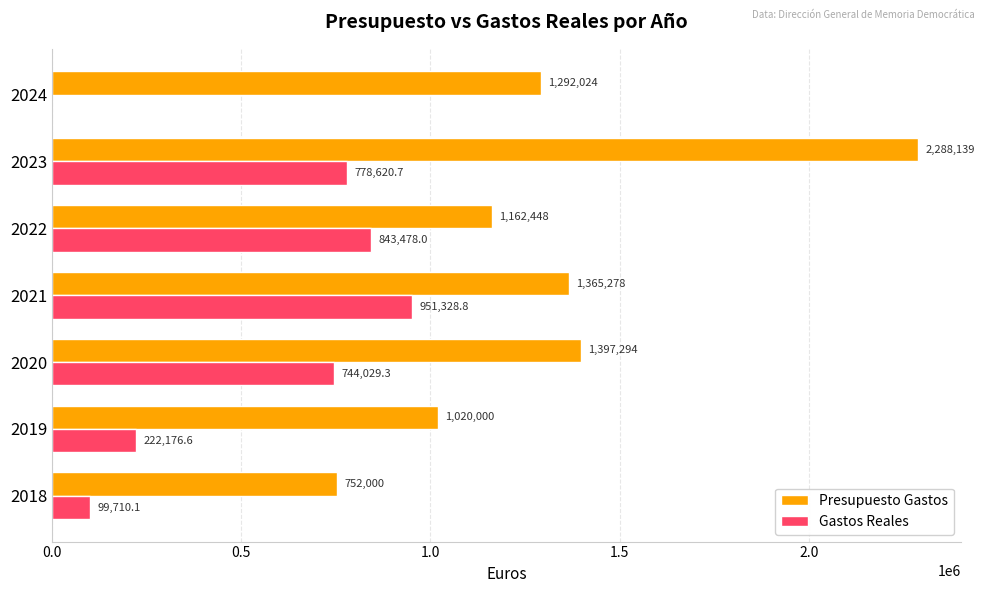

At which category is the sum across all series the highest?

2023